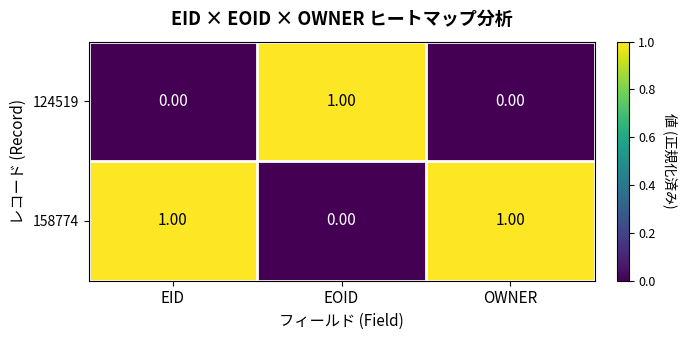

At EID, list the series in order from largest to smallest.

158774, 124519